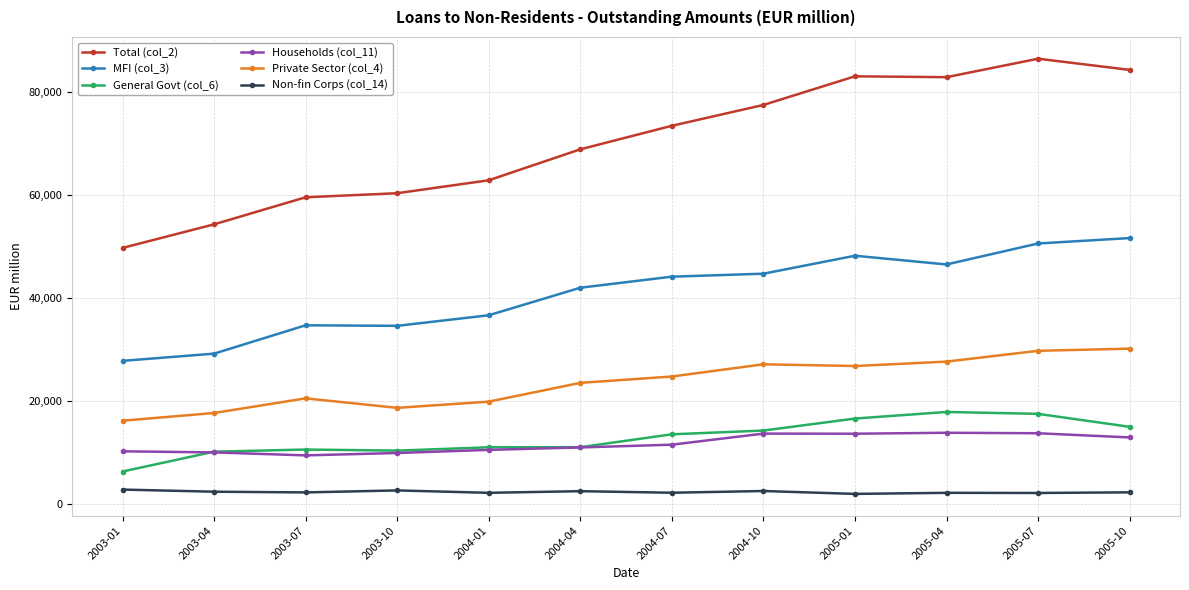

What is the greatest value displayed?

86402